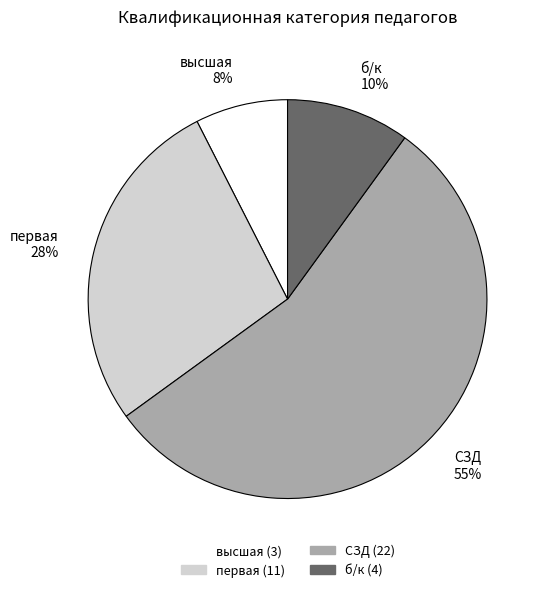

Is there a majority slice in this chart?

Yes